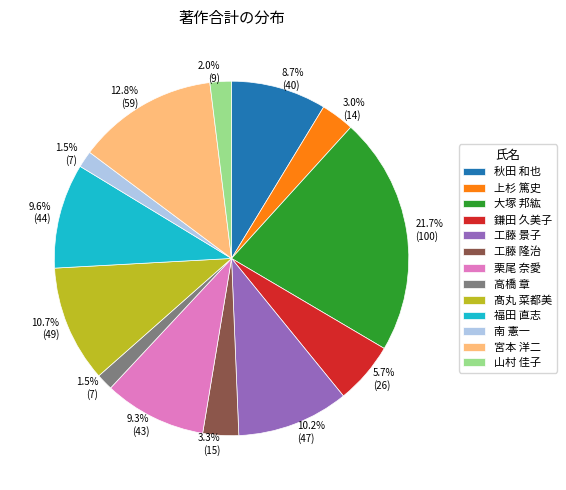

To the nearest percent, what is the combined percentage of 南 憲一 and 宮本 洋二?

14%